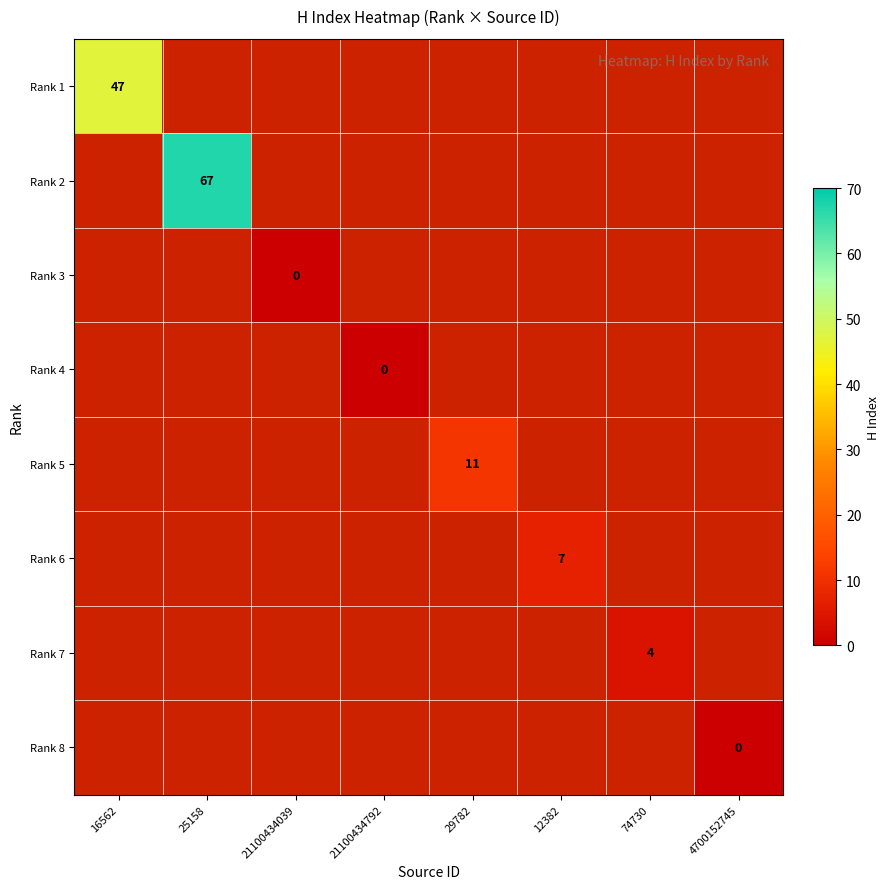

How many distinct data groups are displayed?

8